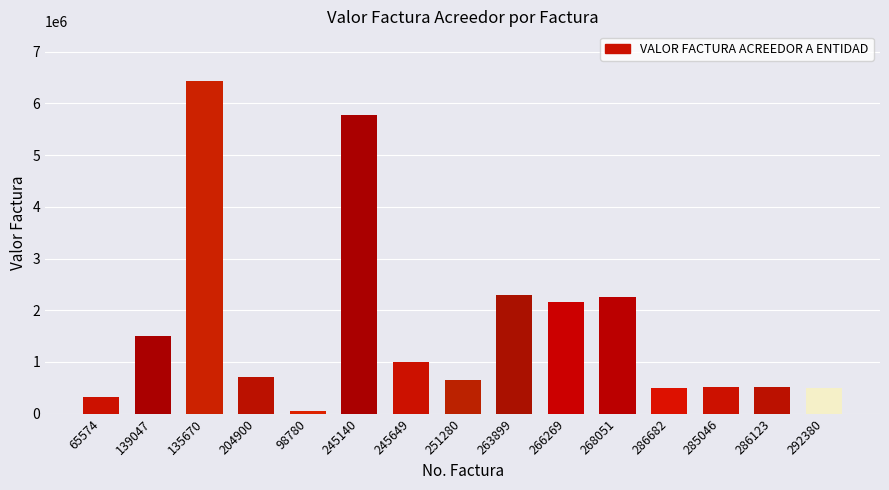

True or false: the data shows 1257062 at 204900.

False